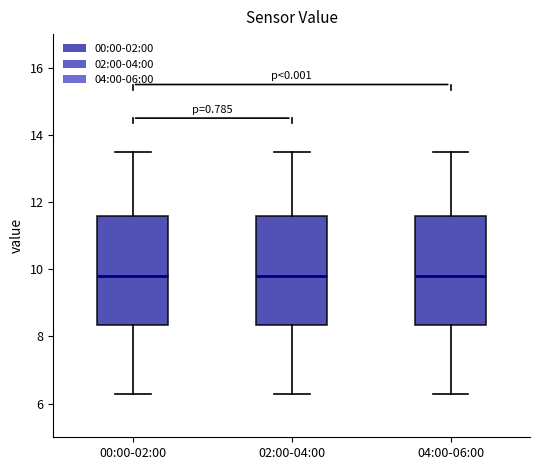

Reading left to right, transcribe this box plot: for each box, give where its median line is, the range the box spans, and where its two whiskers end, as read against the y-axis. The values are not printed on the chart, so give them approximately, as read against the axis.

00:00-02:00: median 9.8, box 8.4 to 11.6, whiskers 6.4 to 13.6
02:00-04:00: median 9.8, box 8.4 to 11.6, whiskers 6.4 to 13.6
04:00-06:00: median 9.8, box 8.4 to 11.6, whiskers 6.4 to 13.6